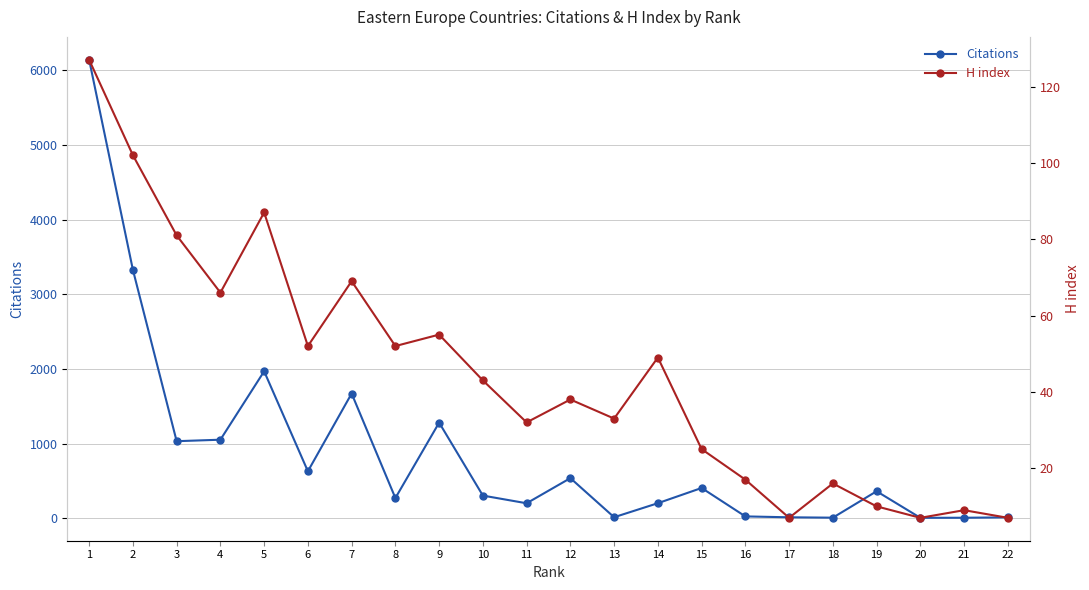

Where is H index nearest to the value 67?

4